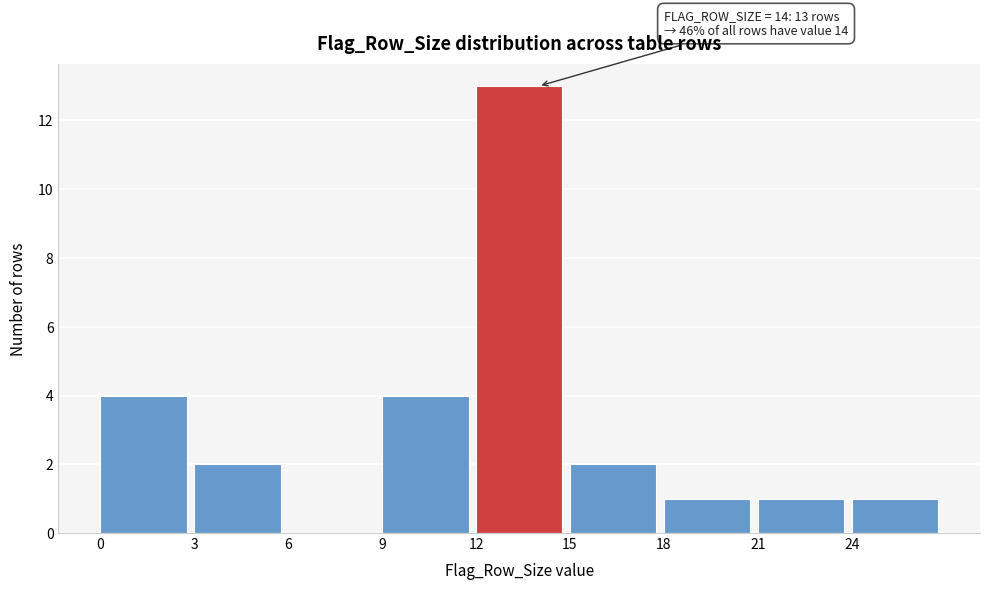

Over which range of the x-axis is the bar tallest?

12 to 15